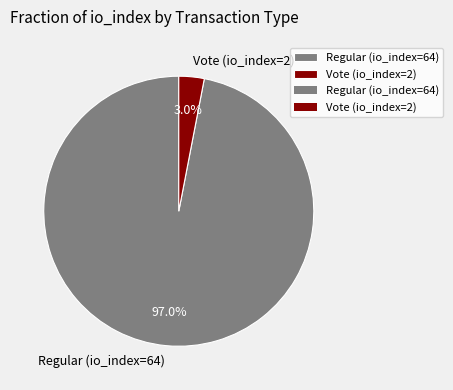

To the nearest percent, what portion does Vote (io_index=2) represent?

3%